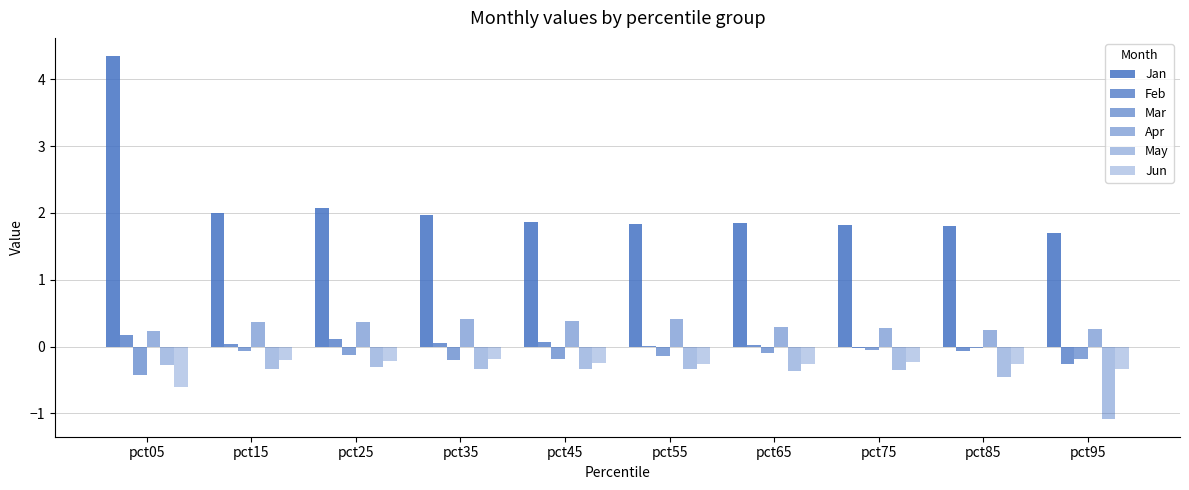

How many series are shown in this chart?

6